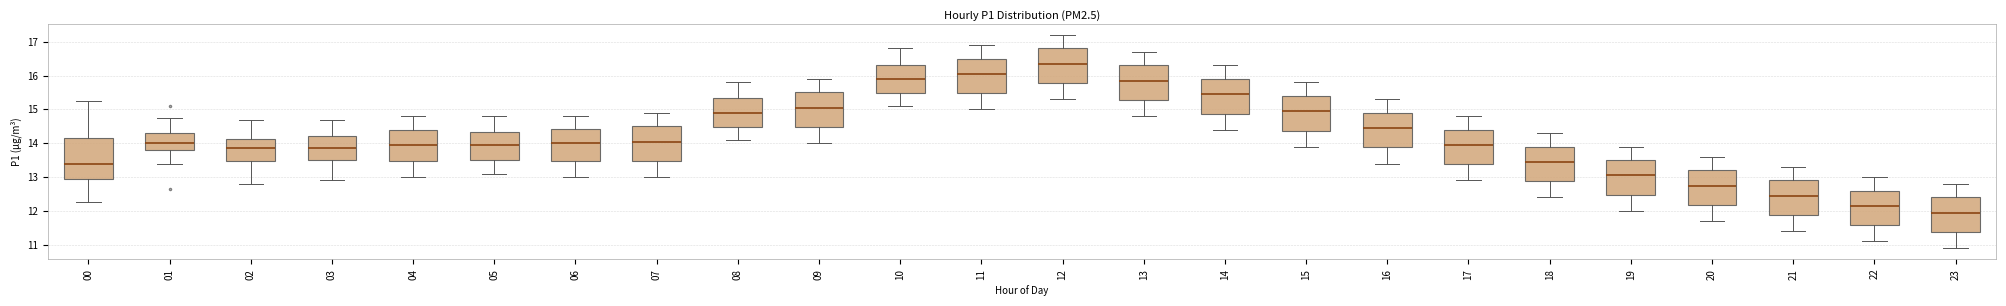

Reading left to right, transcribe this box plot: for each box, give where its median line is, the range the box spans, and where its two whiskers end, as read against the y-axis. The values are not printed on the chart, so give them approximately, as read against the axis.

00: median 13.4, box 12.9 to 14.2, whiskers 12.3 to 15.3
01: median 14.0, box 13.8 to 14.3, whiskers 13.4 to 14.8
02: median 13.9, box 13.5 to 14.1, whiskers 12.8 to 14.7
03: median 13.9, box 13.5 to 14.2, whiskers 12.9 to 14.7
04: median 14.0, box 13.5 to 14.4, whiskers 13.0 to 14.8
05: median 14.0, box 13.5 to 14.3, whiskers 13.1 to 14.8
06: median 14.0, box 13.5 to 14.4, whiskers 13.0 to 14.8
07: median 14.1, box 13.5 to 14.5, whiskers 13.0 to 14.9
08: median 14.9, box 14.5 to 15.3, whiskers 14.1 to 15.8
09: median 15.1, box 14.5 to 15.5, whiskers 14.0 to 15.9
10: median 15.9, box 15.5 to 16.3, whiskers 15.1 to 16.8
11: median 16.1, box 15.5 to 16.5, whiskers 15.0 to 16.9
12: median 16.4, box 15.8 to 16.8, whiskers 15.3 to 17.2
13: median 15.9, box 15.3 to 16.3, whiskers 14.8 to 16.7
14: median 15.5, box 14.9 to 15.9, whiskers 14.4 to 16.3
15: median 15.0, box 14.4 to 15.4, whiskers 13.9 to 15.8
16: median 14.5, box 13.9 to 14.9, whiskers 13.4 to 15.3
17: median 14.0, box 13.4 to 14.4, whiskers 12.9 to 14.8
18: median 13.5, box 12.9 to 13.9, whiskers 12.4 to 14.3
19: median 13.1, box 12.5 to 13.5, whiskers 12.0 to 13.9
20: median 12.8, box 12.2 to 13.2, whiskers 11.7 to 13.6
21: median 12.5, box 11.9 to 12.9, whiskers 11.4 to 13.3
22: median 12.2, box 11.6 to 12.6, whiskers 11.1 to 13.0
23: median 12.0, box 11.4 to 12.4, whiskers 10.9 to 12.8